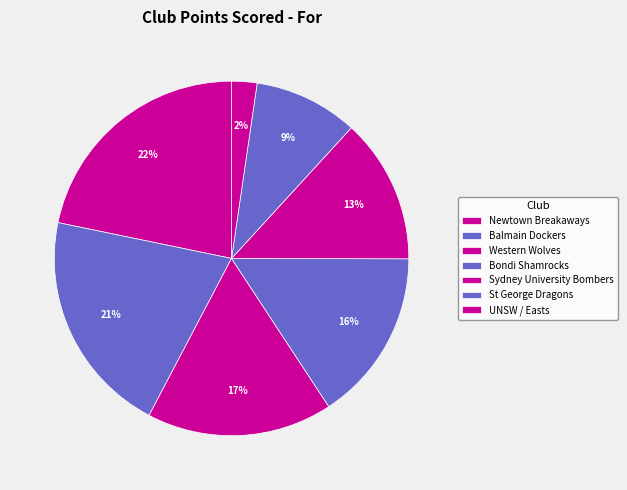

Is there any slice that represents more than half of the pie?

No